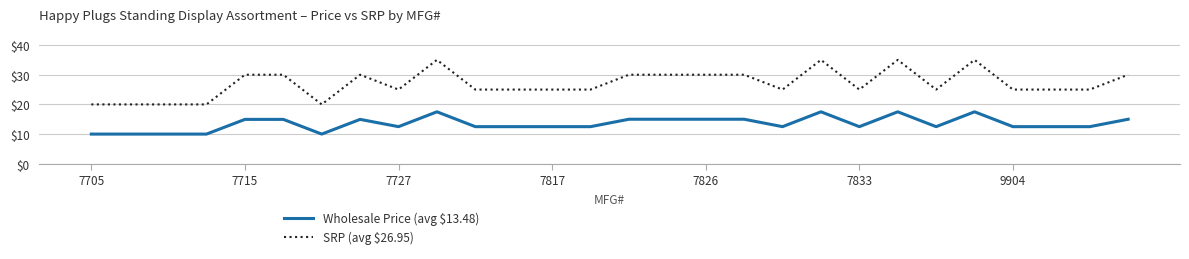

Which series has the largest total across all categories?

SRP (avg $26.95)